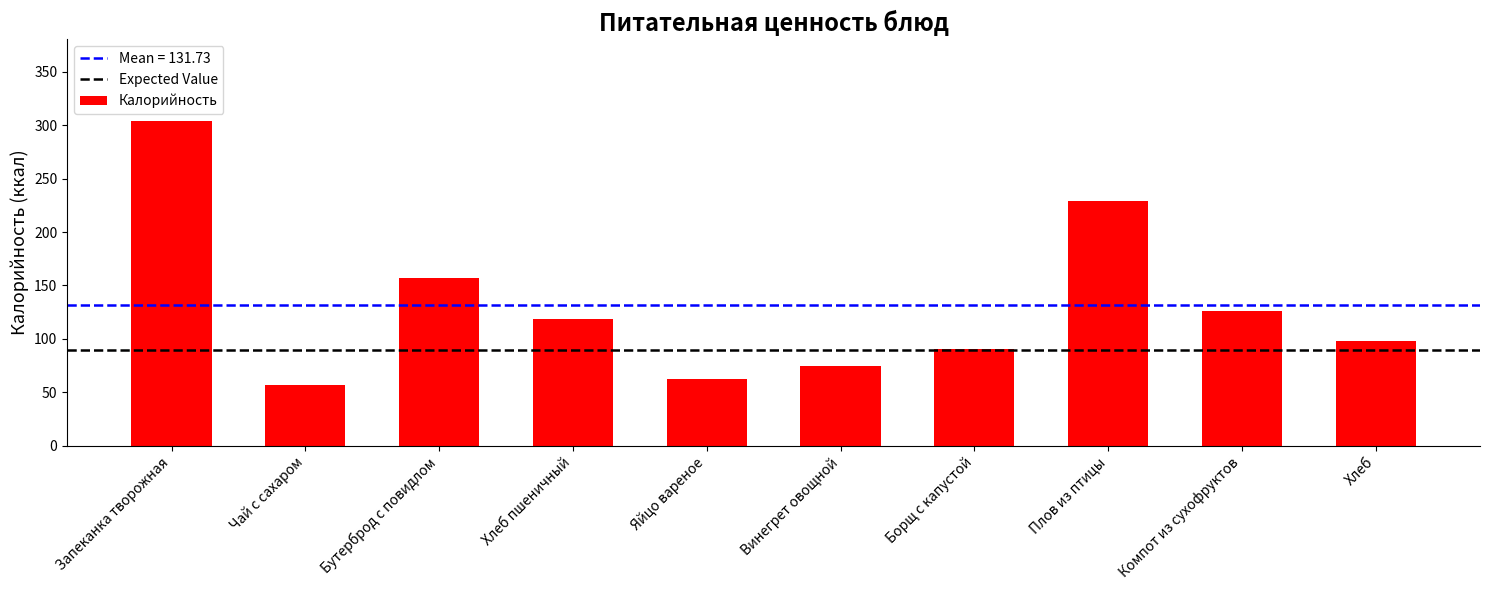

What is the label of the 1st bar from the left?

Запеканка творожная